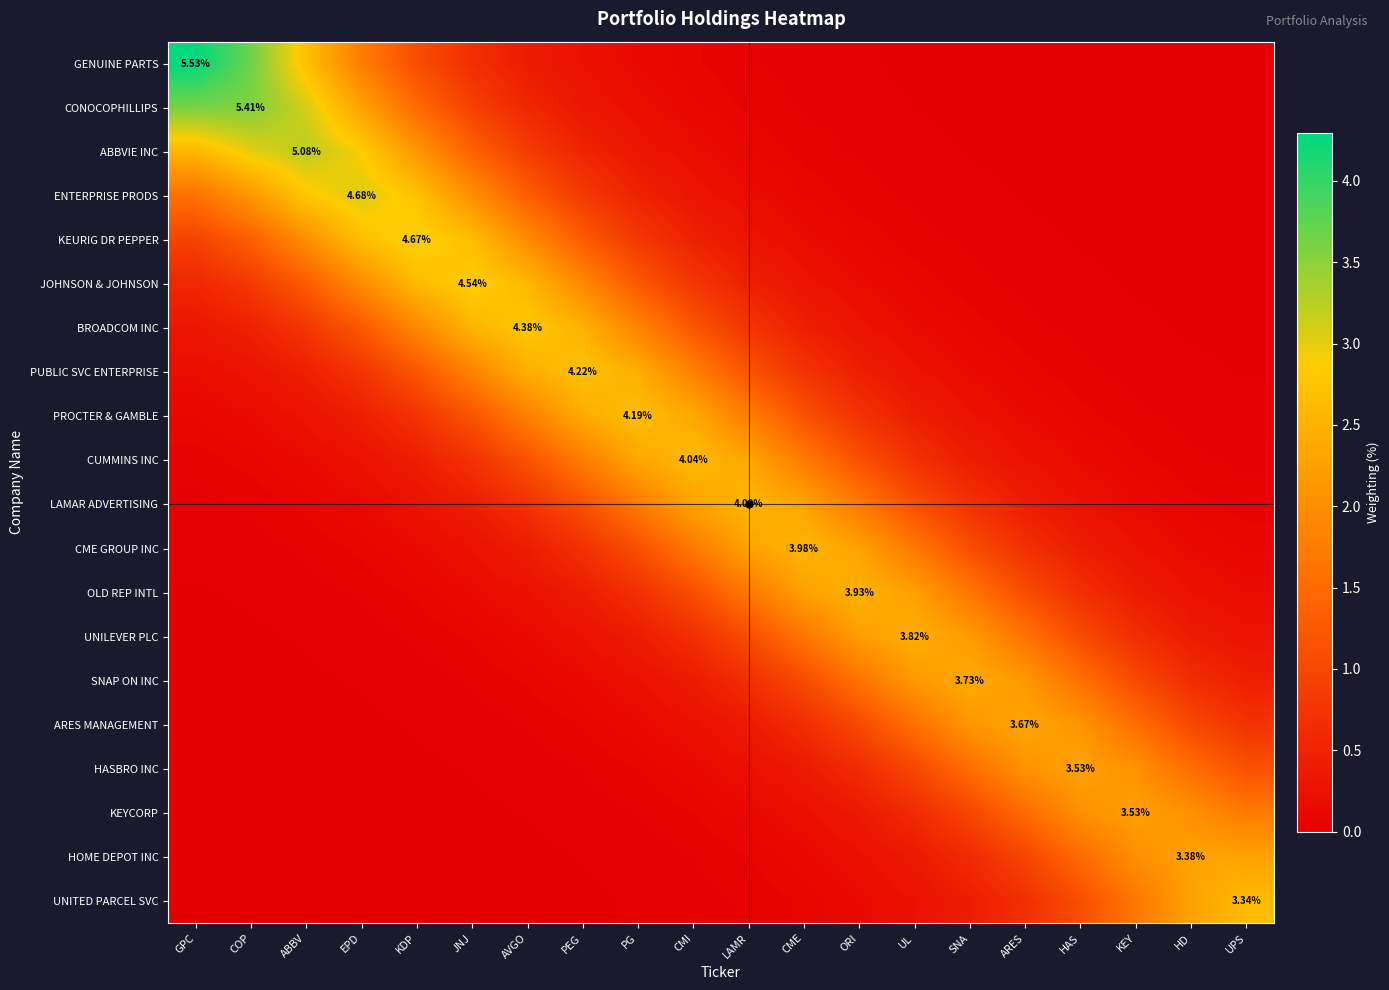

True or false: CUMMINS INC has a value of 0.4 at AVGO.

False